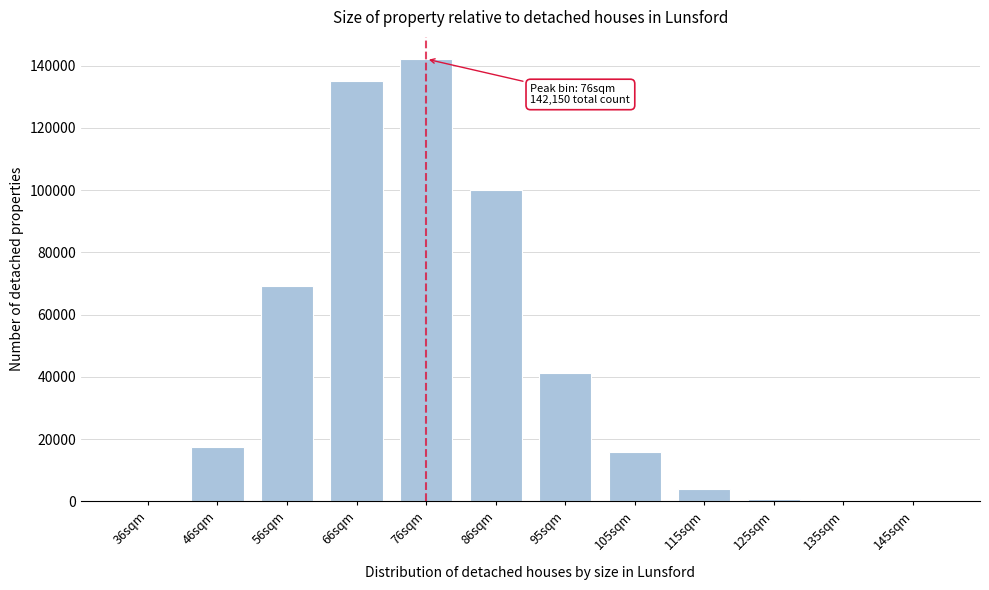

What is the sum of all values?

525754